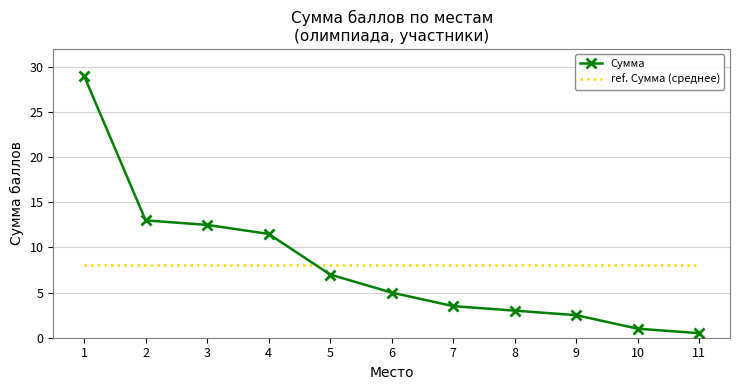

Rank the series by their maximum value, from lowest to highest.

ref. Сумма (среднее), Сумма